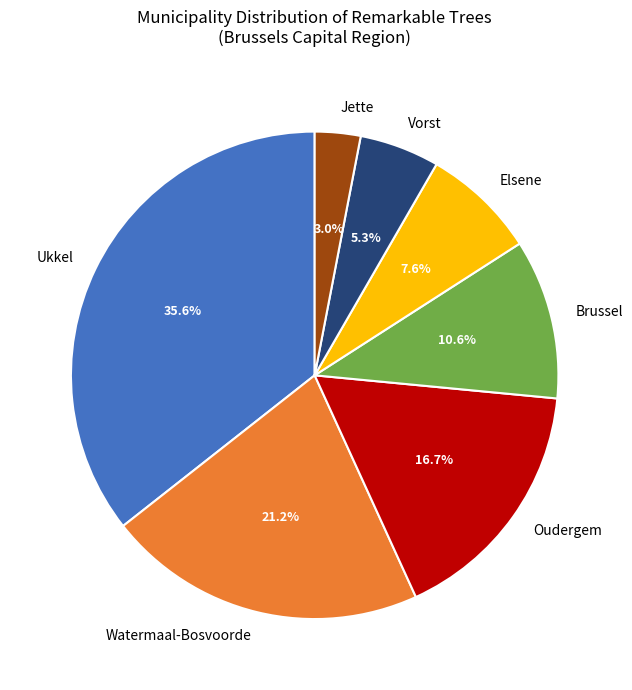

Rank the categories by value from lowest to highest.

Jette, Vorst, Elsene, Brussel, Oudergem, Watermaal-Bosvoorde, Ukkel